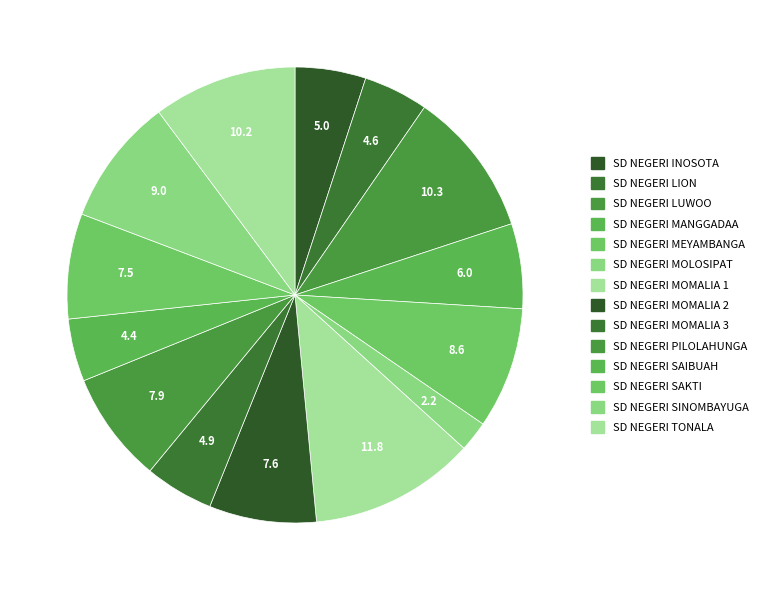

What is the smallest slice in the pie chart?

SD NEGERI MOLOSIPAT